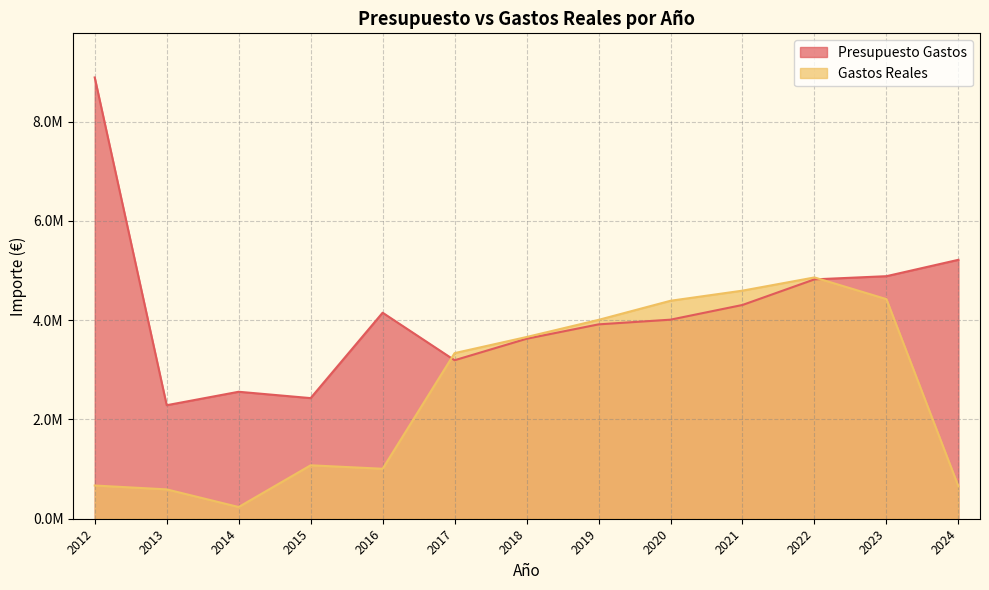

What is the total value across all series at 2022?

9685615.5